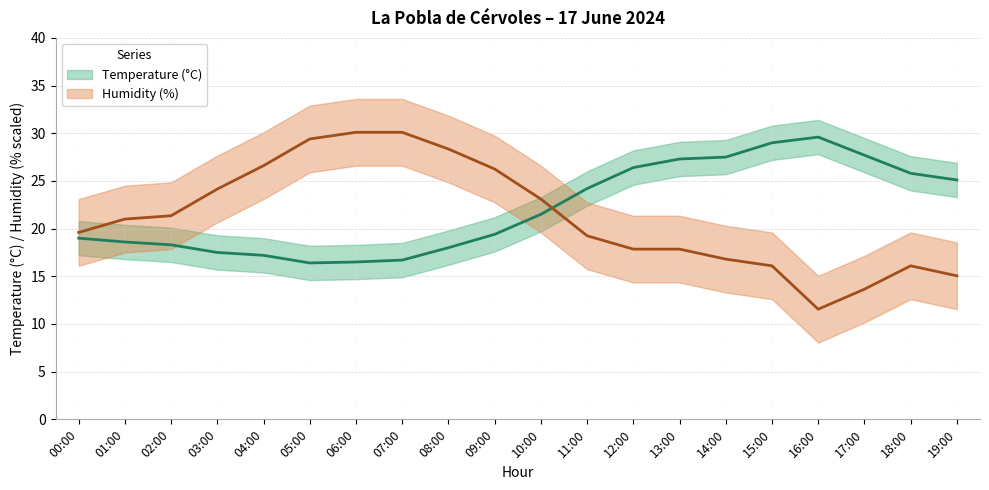

Reading right to left, extract all data points from this chart.

Temperature (°C): 19:00=25.1	18:00=25.8	17:00=27.7	16:00=29.6	15:00=29.0	14:00=27.5	13:00=27.3	12:00=26.4	11:00=24.2	10:00=21.5	09:00=19.4	08:00=18.0	07:00=16.7	06:00=16.5	05:00=16.4	04:00=17.2	03:00=17.5	02:00=18.3	01:00=18.6	00:00=19.0
Humidity (%): 19:00=15.1	18:00=16.1	17:00=13.7	16:00=11.6	15:00=16.1	14:00=16.8	13:00=17.9	12:00=17.9	11:00=19.2	10:00=23.1	09:00=26.2	08:00=28.4	07:00=30.1	06:00=30.1	05:00=29.4	04:00=26.6	03:00=24.1	02:00=21.4	01:00=21.0	00:00=19.6